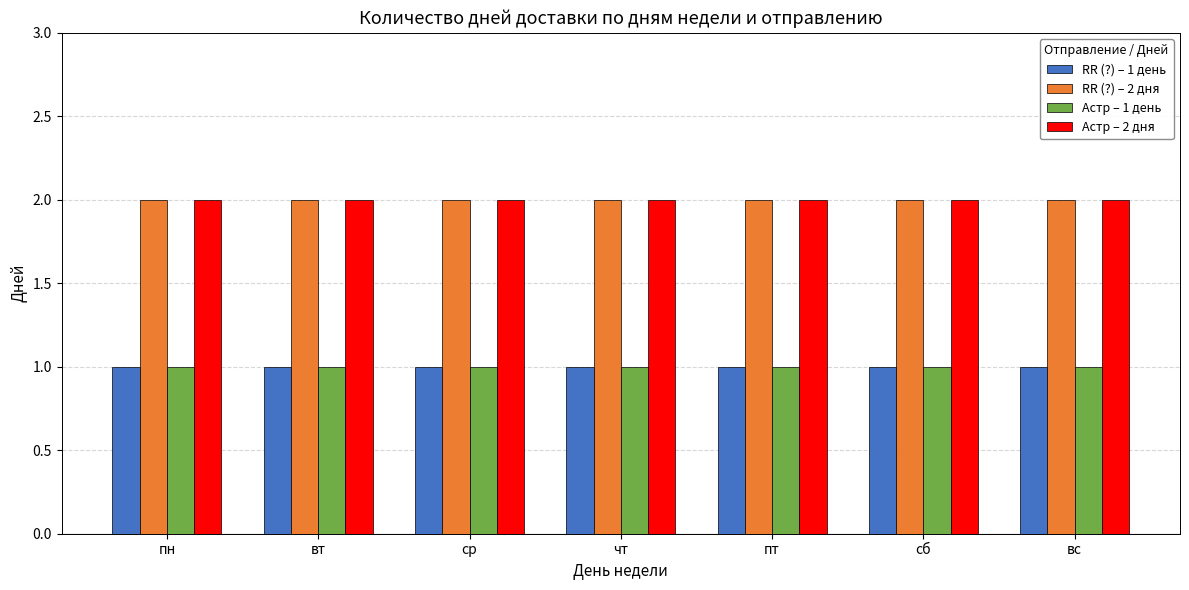

What is the spread (max minus min) of values at пт?

1